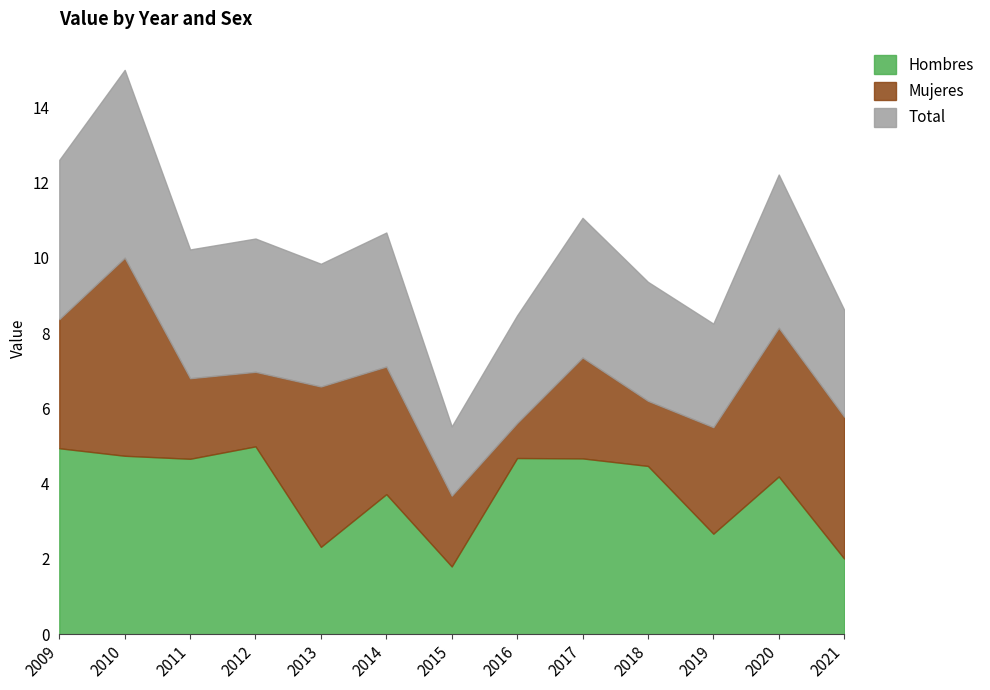

Reading left to right, extract all data points from this chart.

Hombres: 2009=4.9	2010=4.7	2011=4.7	2012=5.0	2013=2.3	2014=3.7	2015=1.8	2016=4.7	2017=4.7	2018=4.5	2019=2.7	2020=4.2	2021=2.0
Mujeres: 2009=3.4	2010=5.3	2011=2.1	2012=2.0	2013=4.3	2014=3.4	2015=1.9	2016=0.9	2017=2.7	2018=1.7	2019=2.8	2020=4.0	2021=3.8
Total: 2009=4.2	2010=5.0	2011=3.4	2012=3.5	2013=3.3	2014=3.6	2015=1.8	2016=2.9	2017=3.7	2018=3.2	2019=2.8	2020=4.1	2021=2.8